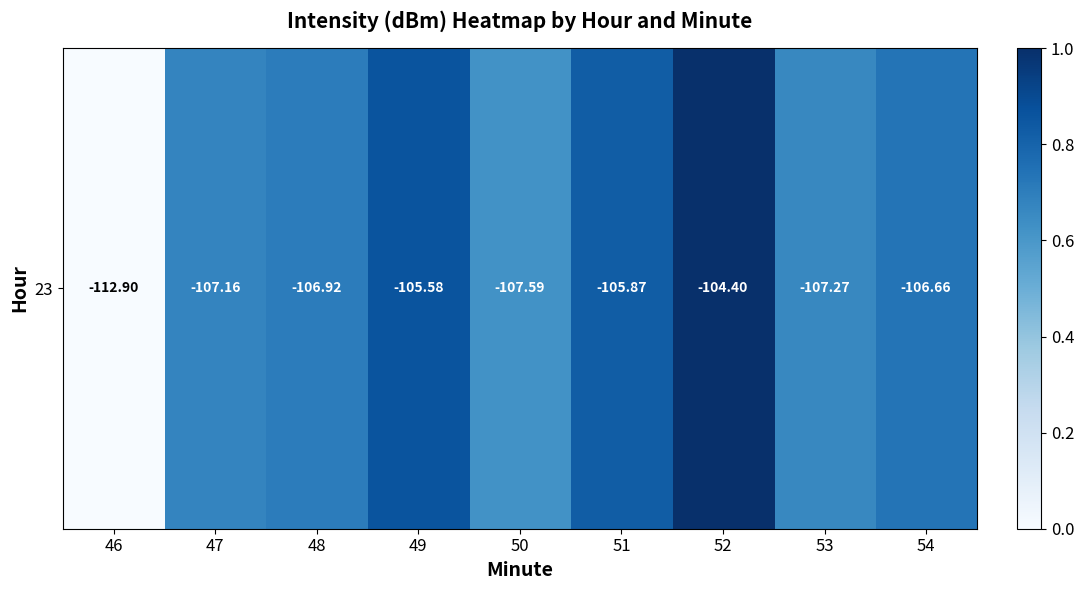

What is the change in value from 46 to 52?

+1.0